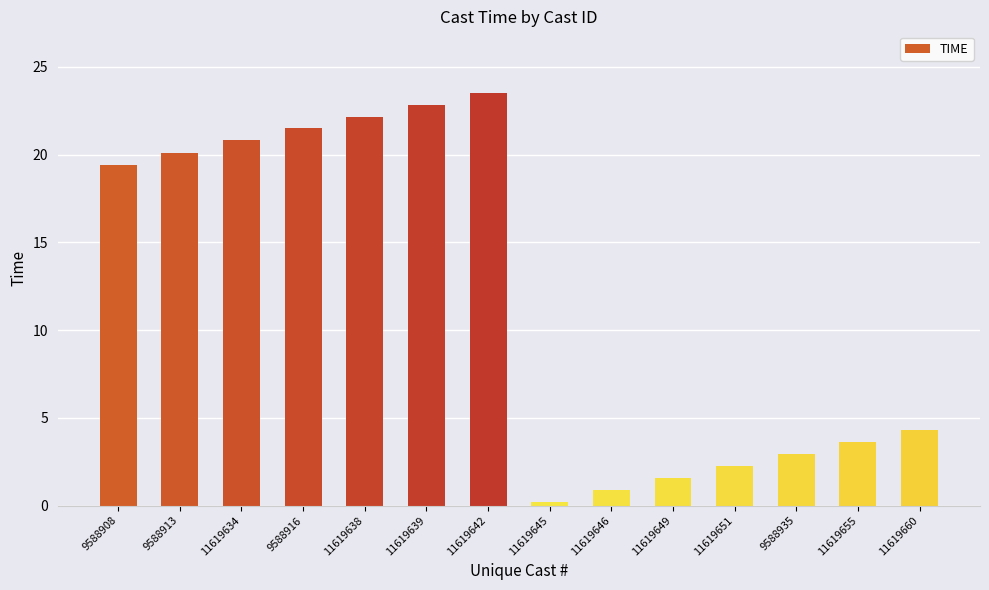

Is it true that the value at 9588908 is 4.0?

False